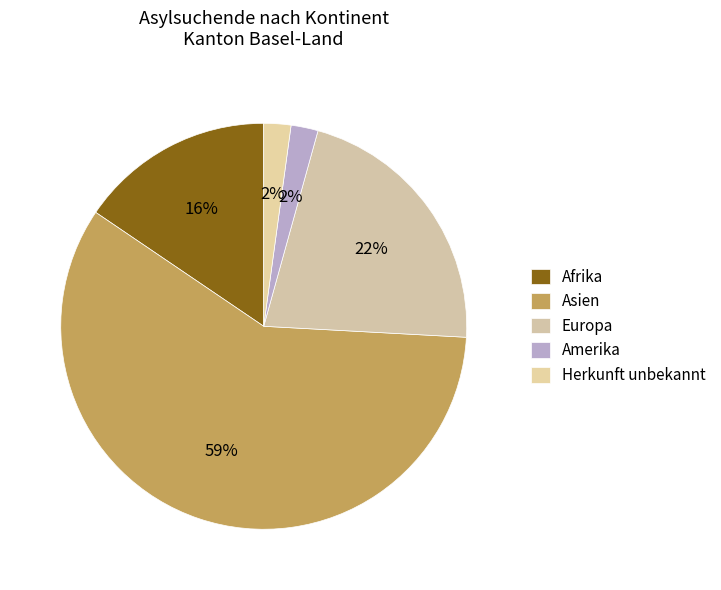

To the nearest percent, what percentage of the pie is Europa?

22%